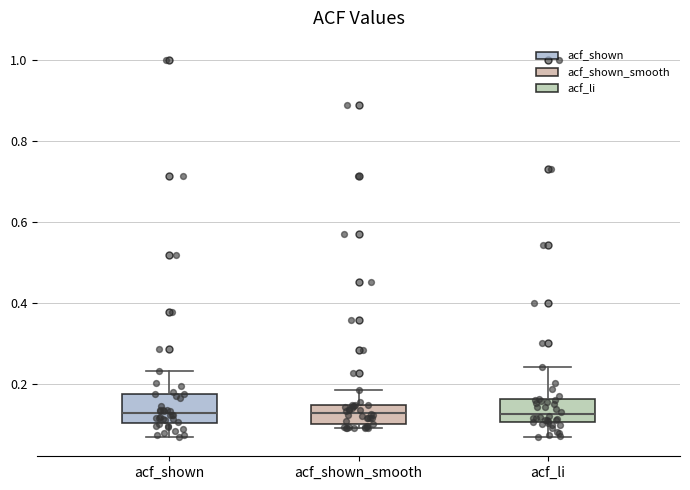

Reading left to right, read every box against the y-axis: the position of its median line, the range the box covers, and the ends of its whiskers. The values are not printed on the chart, so give them approximately, as read against the axis.

acf_shown: median 0.12, box 0.10 to 0.18, whiskers 0.06 to 0.24
acf_shown_smooth: median 0.14 (inside the box), box 0.10 to 0.14, whiskers 0.10 (just below the box's lower edge) to 0.18
acf_li: median 0.12, box 0.10 to 0.16, whiskers 0.06 to 0.24